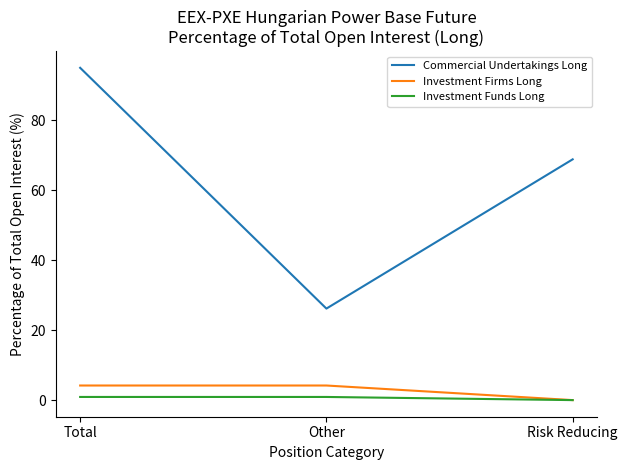

Where does the Commercial Undertakings Long series first go above 68?

Total